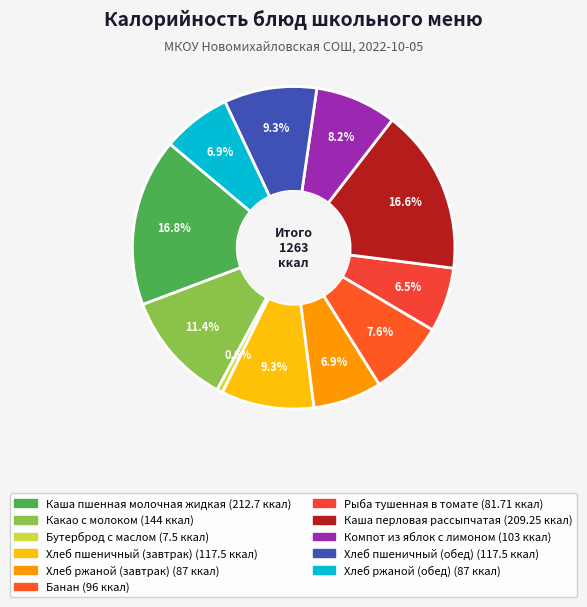

True or false: Бутерброд с маслом accounts for 1% of the total.

True